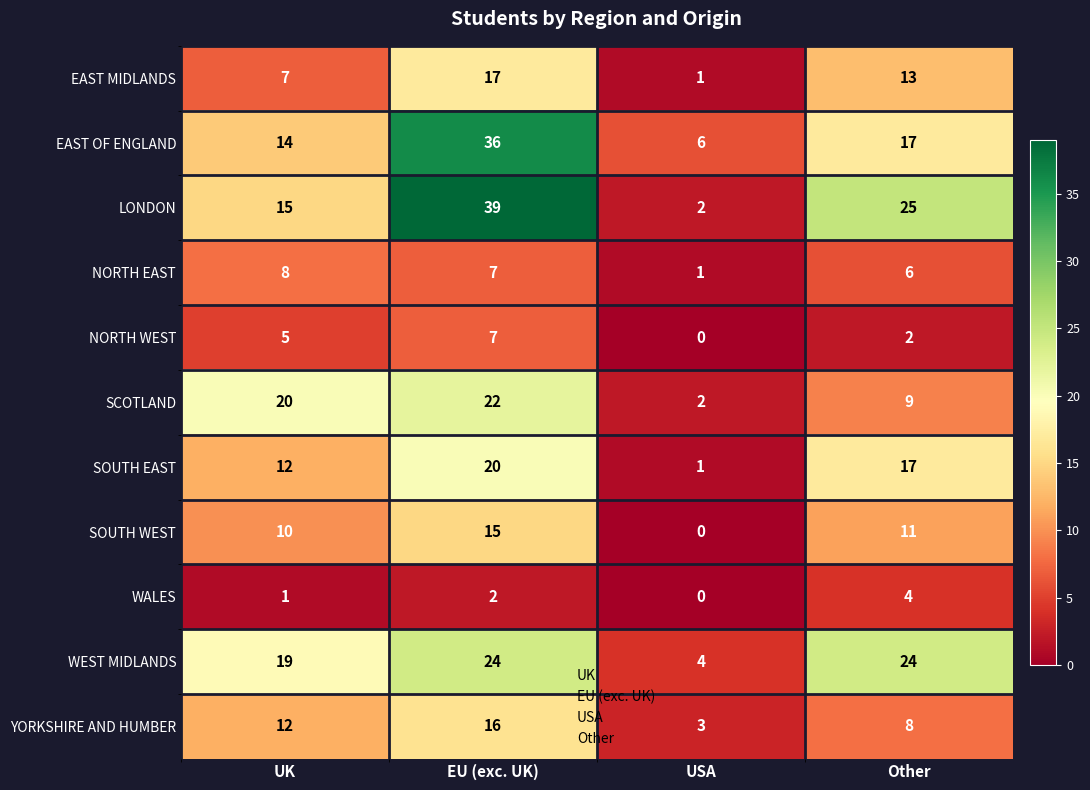

What is the difference between the maximum and minimum values in the EAST MIDLANDS series?

16